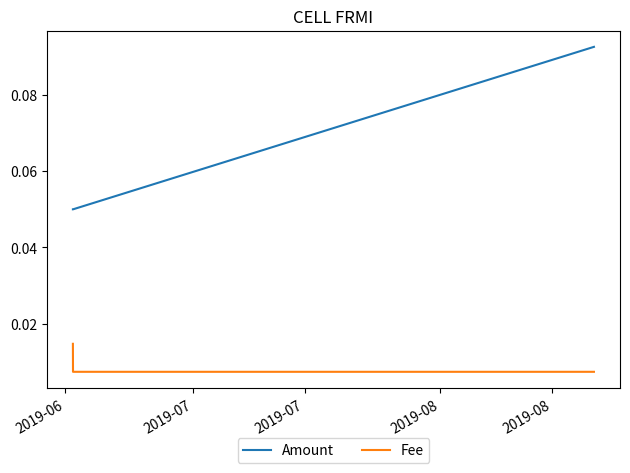

Rank the series by their average value, from highest to lowest.

Amount, Fee